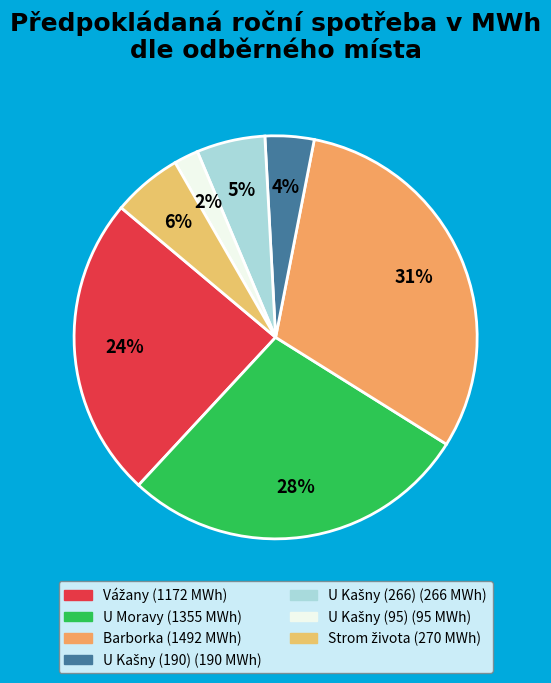

What percentage do Strom života and Vážany together represent?

29.8%